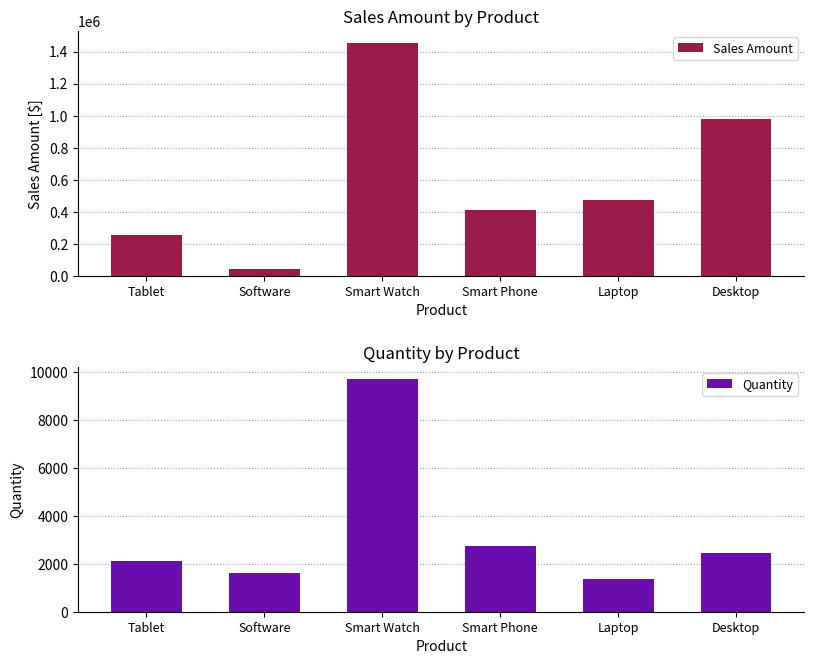

Which series has the widest spread of values?

Sales Amount